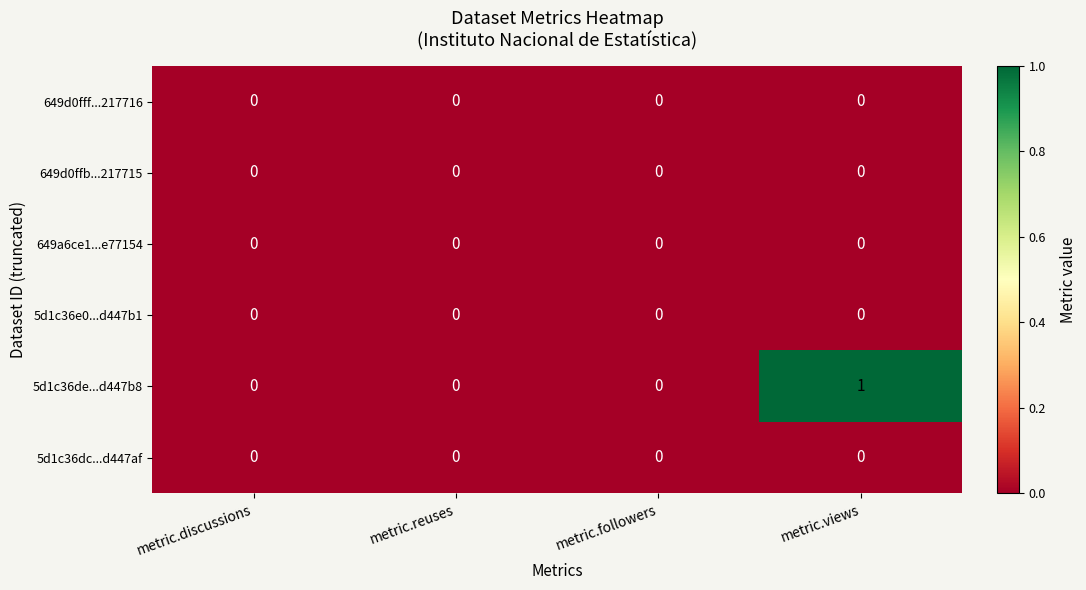

Which series has the widest spread of values?

5d1c36de...d447b8